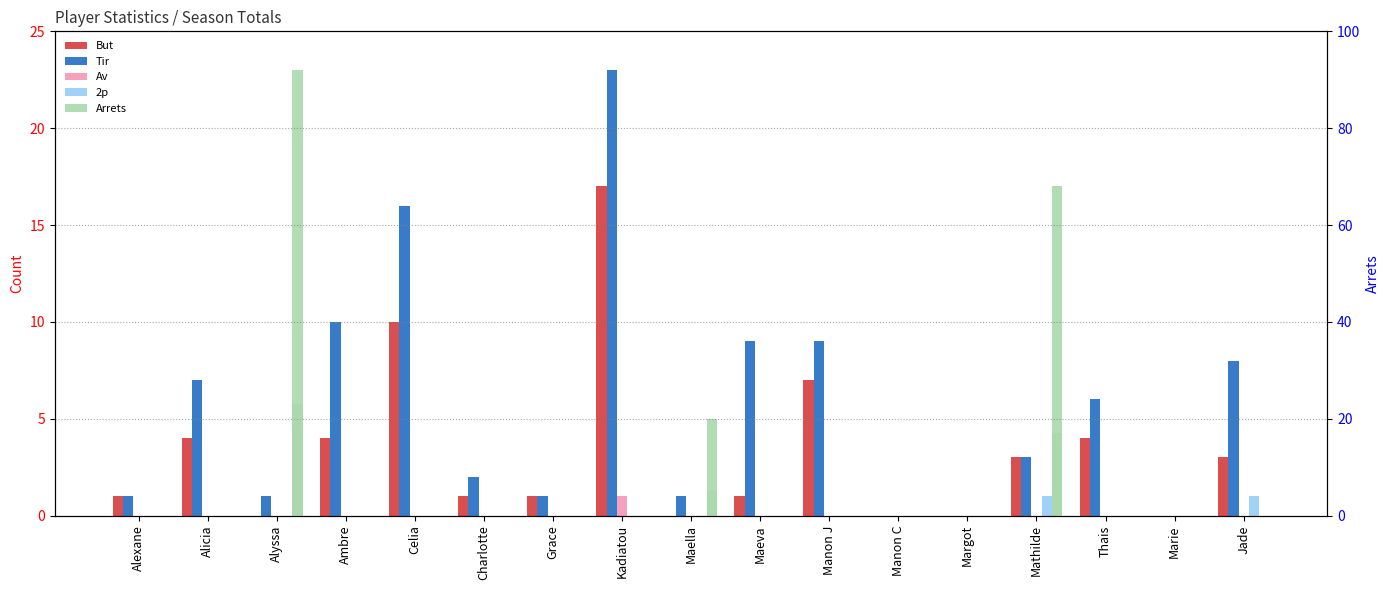

Reading right to left, list all the values displayed in this chart.

But: 3	0	4	3	0	0	7	1	0	17	1	1	10	4	0	4	1
Tir: 8	0	6	3	0	0	9	9	1	23	1	2	16	10	1	7	1
Av: 0	0	0	0	0	0	0	0	0	1	0	0	0	0	0	0	0
2p: 1	0	0	1	0	0	0	0	0	0	0	0	0	0	0	0	0
Arrets: 0	0	0	17	0	0	0	0	5	0	0	0	0	0	23	0	0
Arrets (right): 0	0	0	17	0	0	0	0	5	0	0	0	0	0	23	0	0